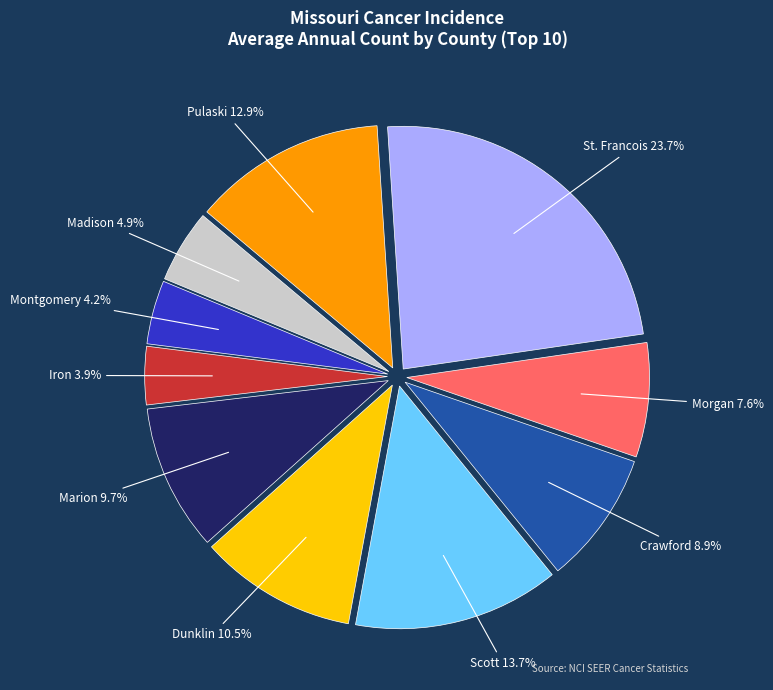

How many segments does this pie chart have?

10